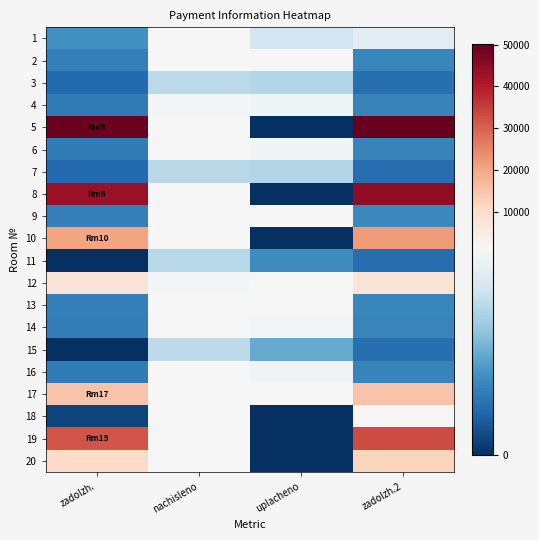

At which category does the chart reach its minimum across all series?

uplacheno